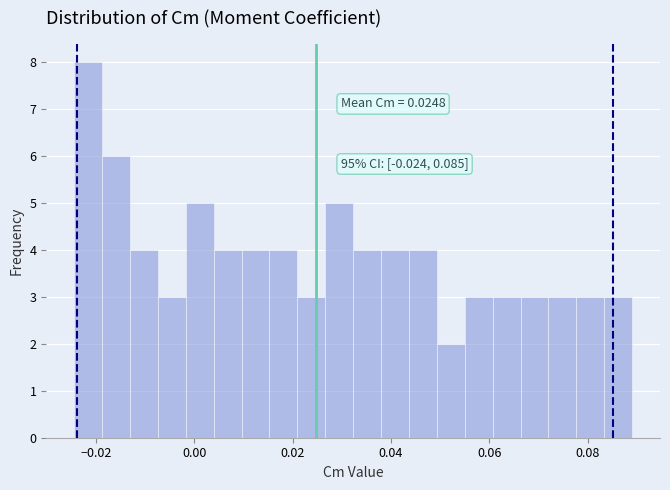

Around what value on the x-axis is the tallest bar? Give the approximate position of its centre, as read against the axis.

-0.022